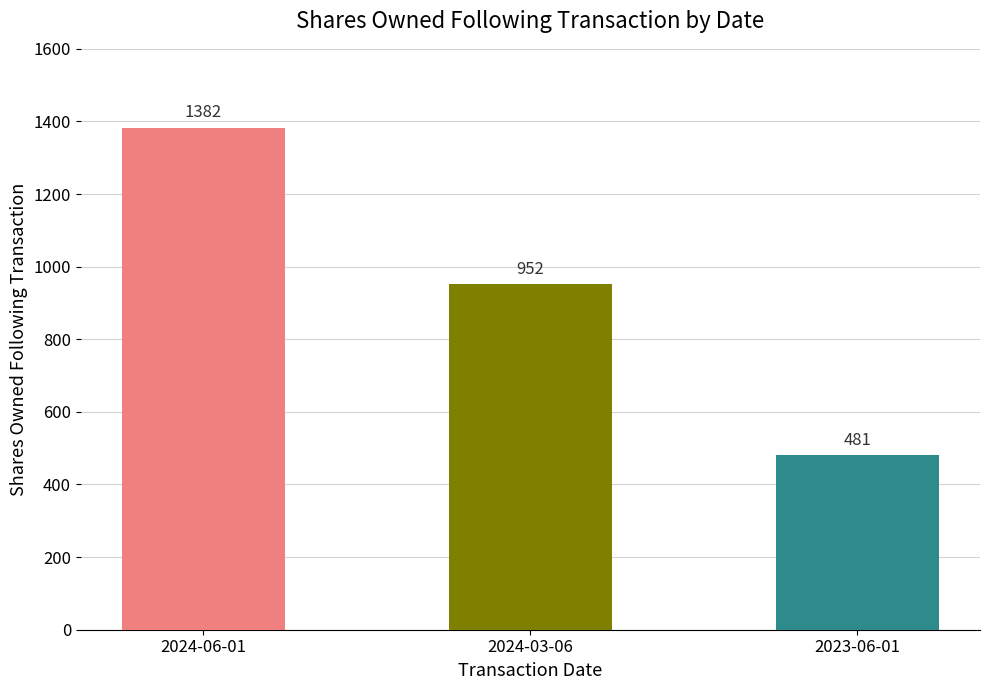

List the labels in order of value, smallest first.

2023-06-01, 2024-03-06, 2024-06-01